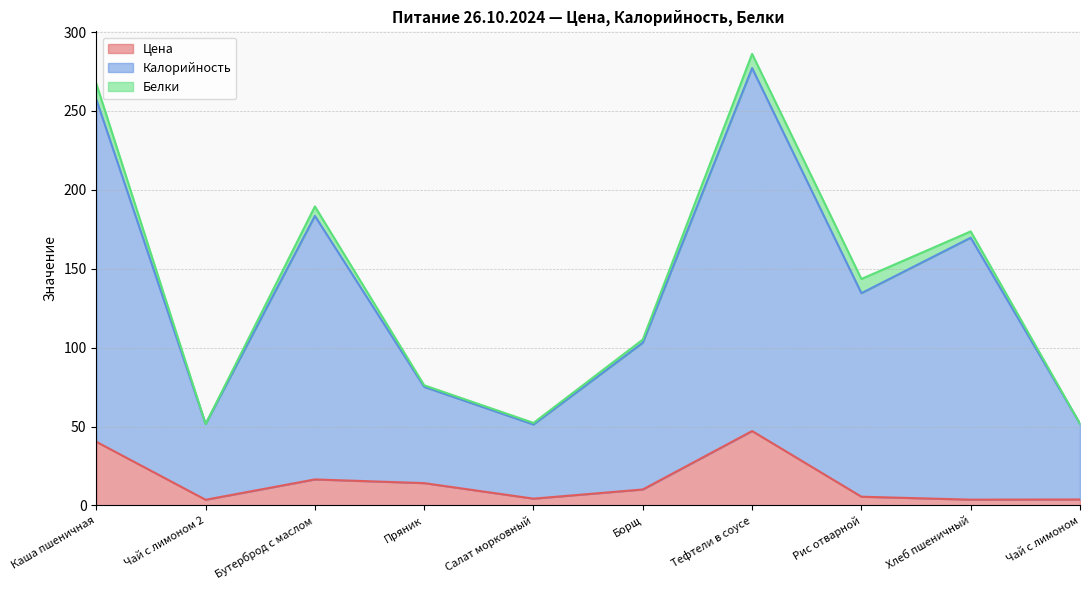

What is the sum of all Цена values?

149.2